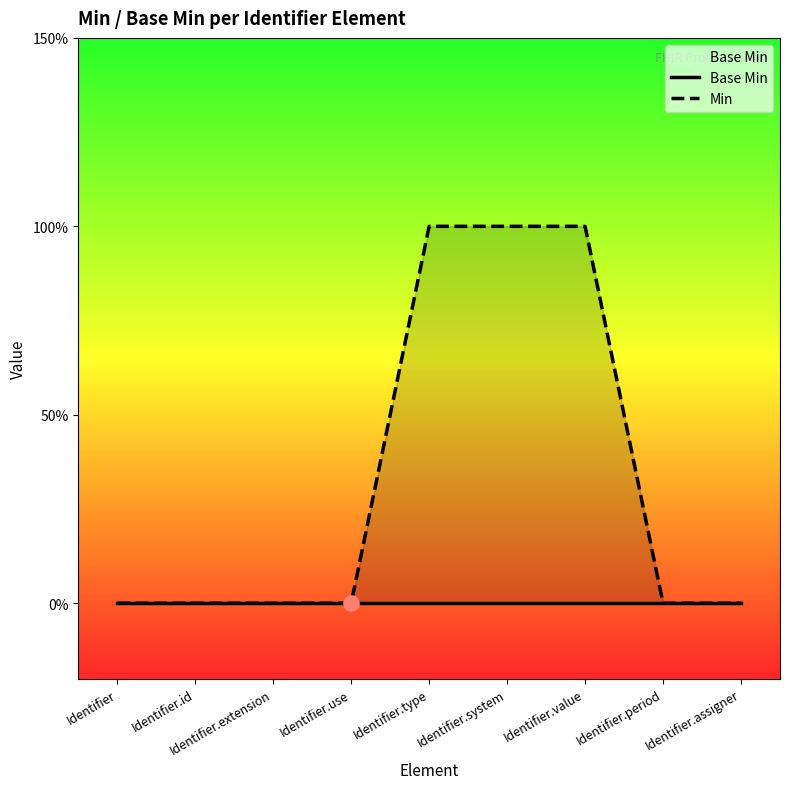

At which category is the sum across all series the highest?

Identifier.type